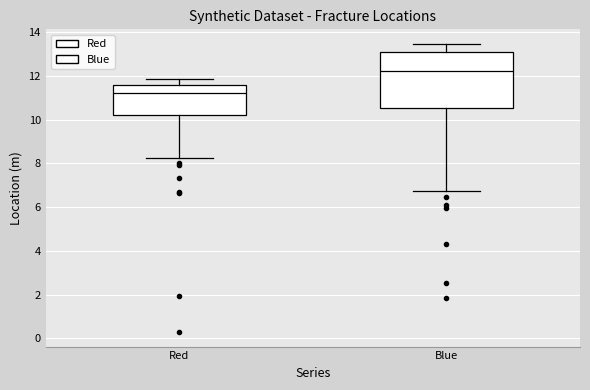

Reading left to right, transcribe this box plot: for each box, give where its median line is, the range the box spans, and where its two whiskers end, as read against the y-axis. The values are not printed on the chart, so give them approximately, as read against the axis.

Red: median 11.2, box 10.2 to 11.6, whiskers 8.2 to 11.8
Blue: median 12.2, box 10.6 to 13.2, whiskers 6.8 to 13.4